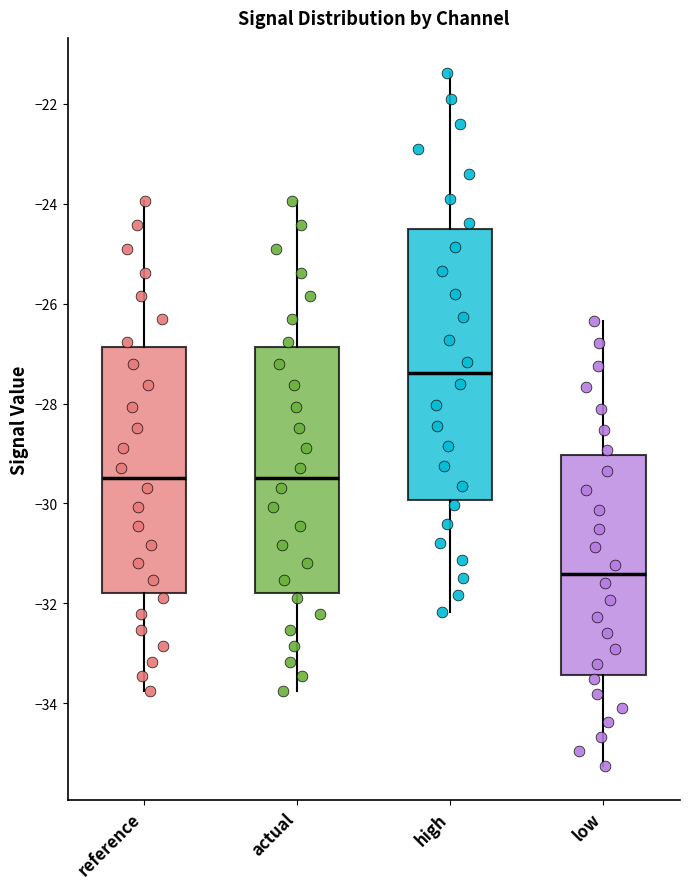

Where does the lower whisker of the box for actual end on the y-axis? The values are not printed on the chart, so give them approximately, as read against the axis.

-33.8